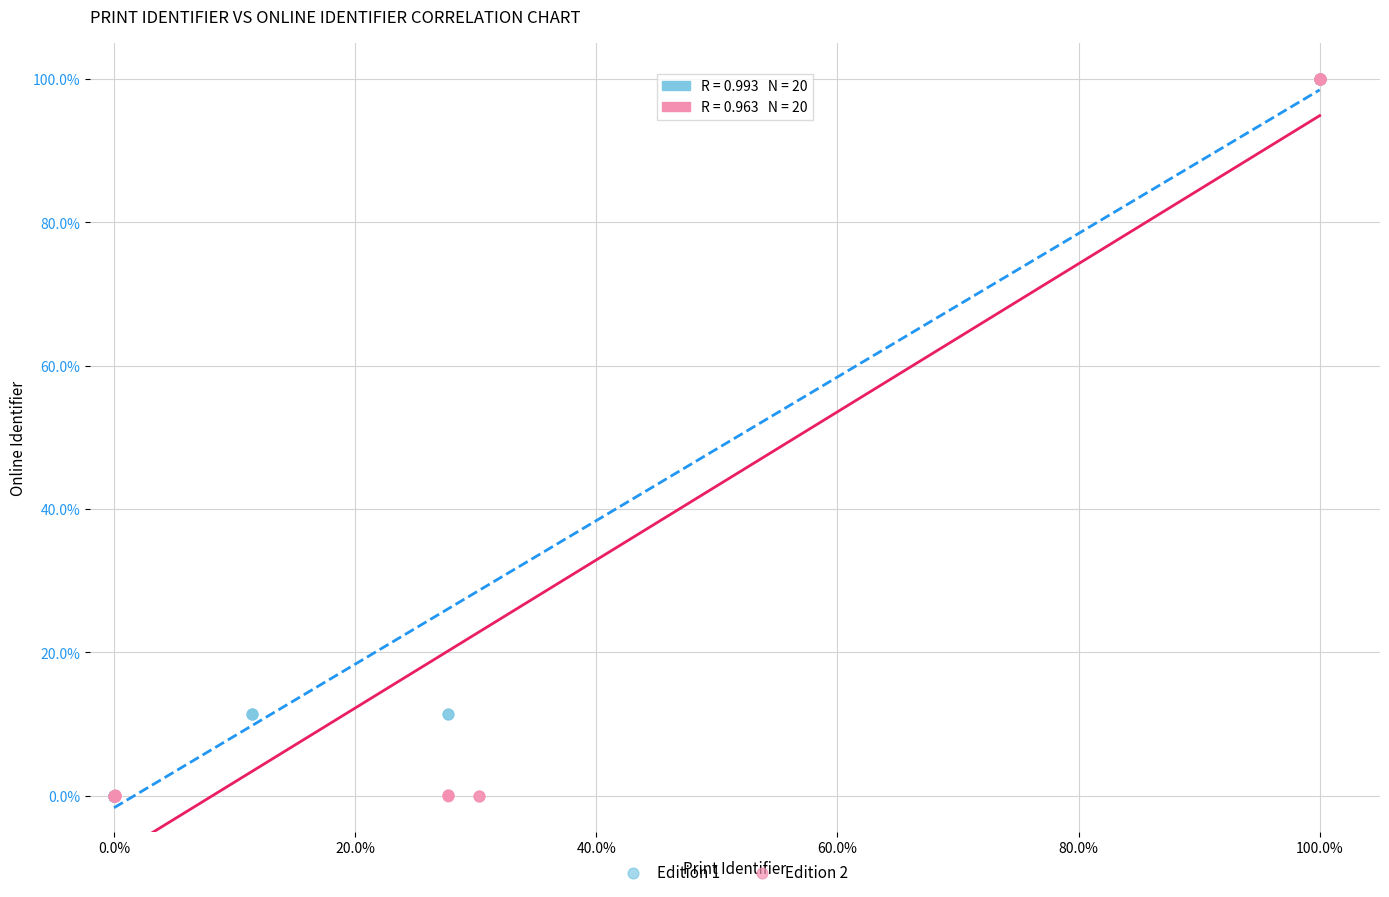

What are all the series names shown in the legend?

Edition 1, Edition 2